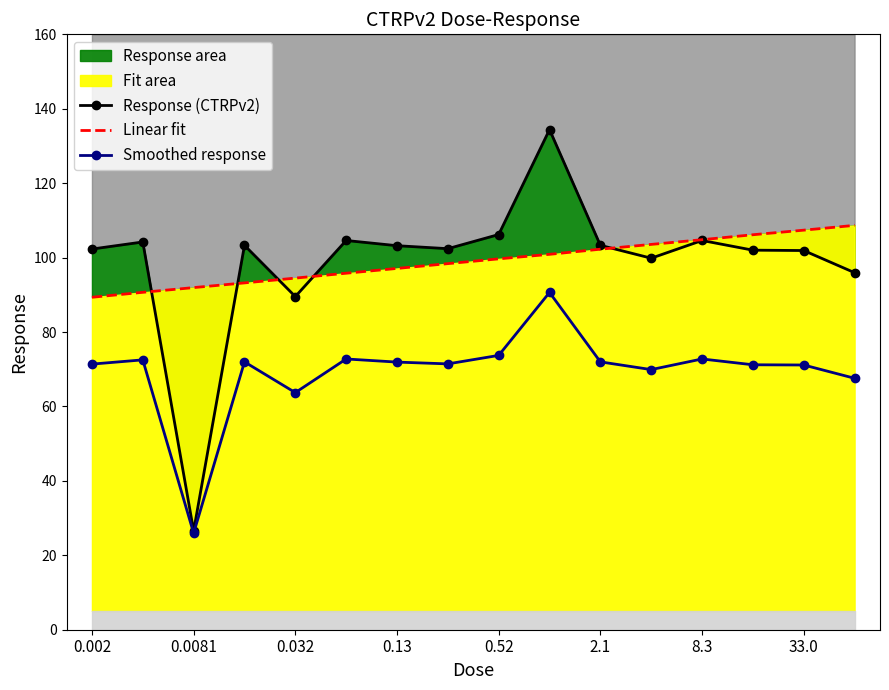

How many values in the Response (CTRPv2) series are below 103?

8